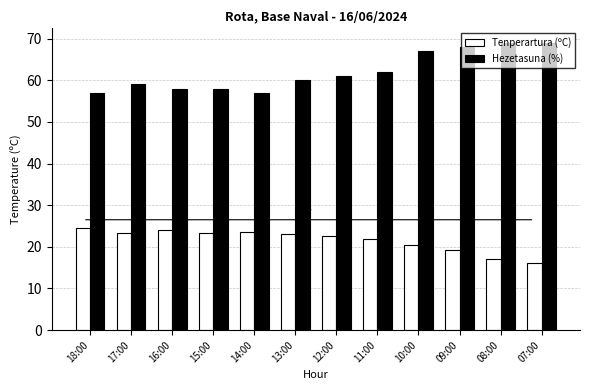

Is the value of Tenperartura (ºC) at 14:00 greater than the value of Hezetasuna (%) at 18:00?

No